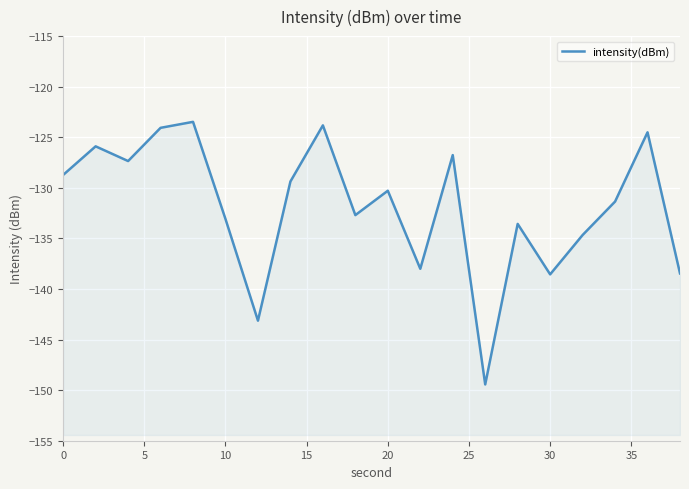

What is the value of the 17th point from the left?

-134.7